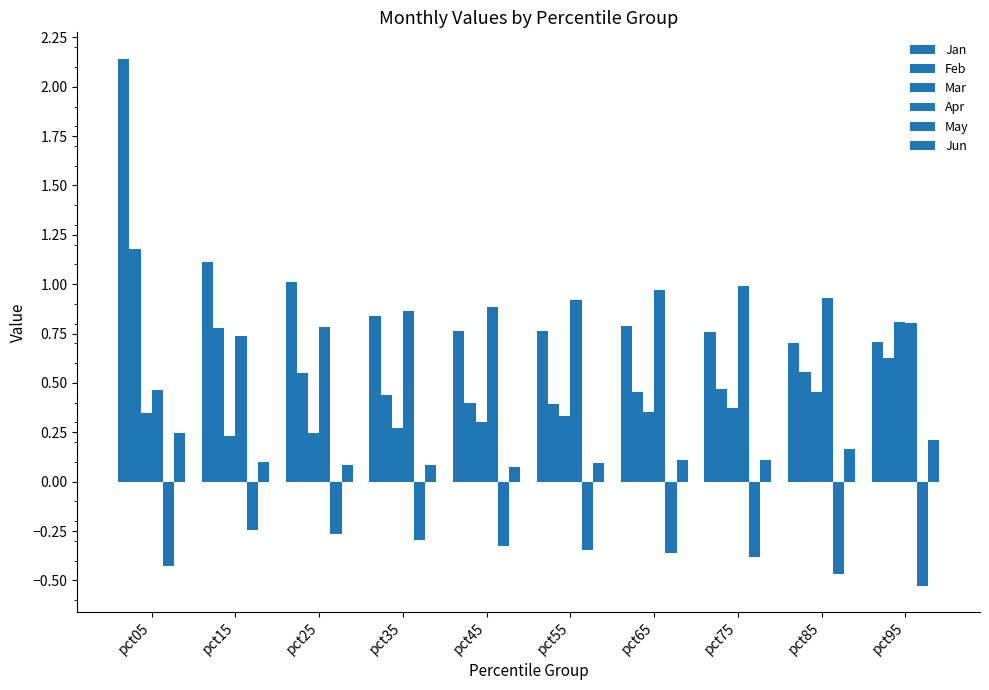

Are the bars horizontal?

No